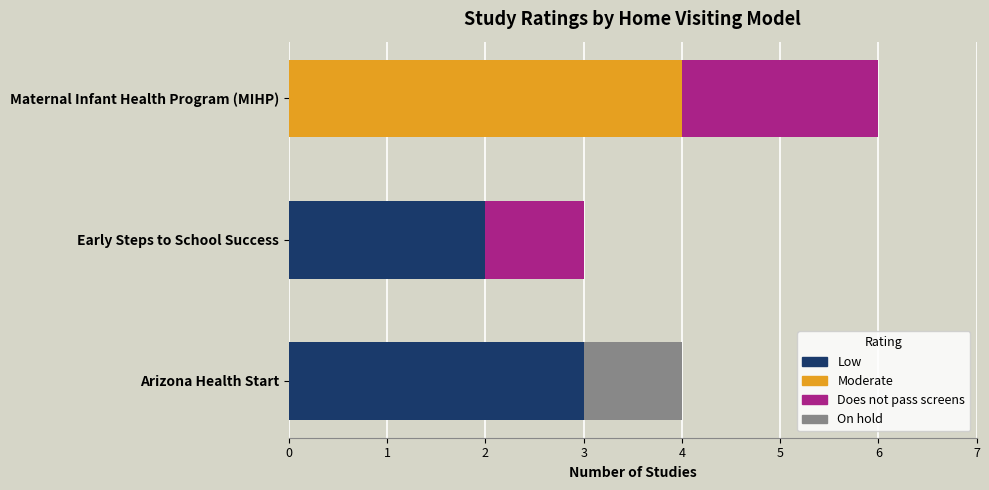

What is the maximum value for Low?

3